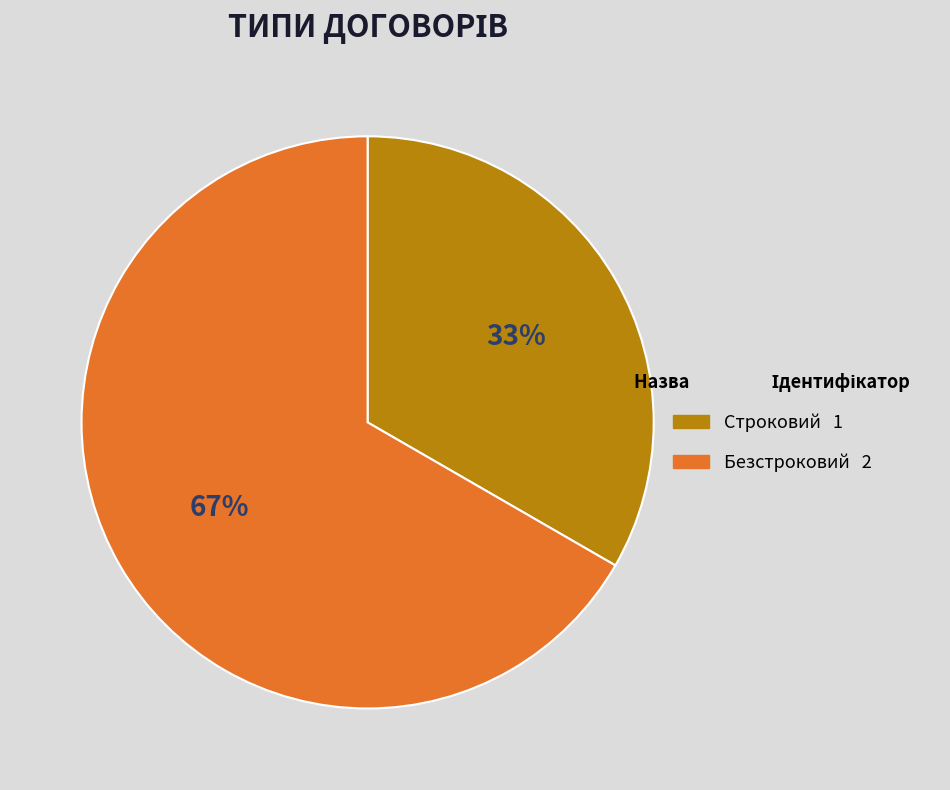

Count the number of slices in the pie.

2